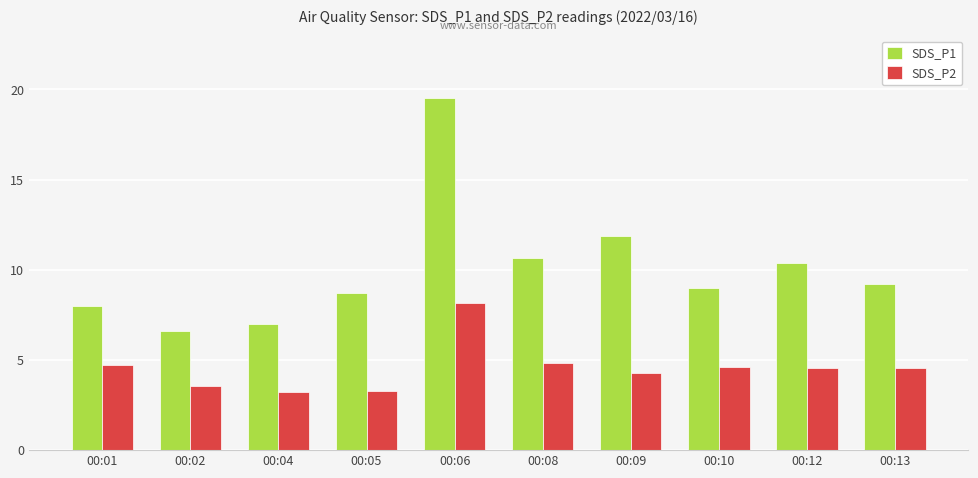

How many groups of bars are there?

10